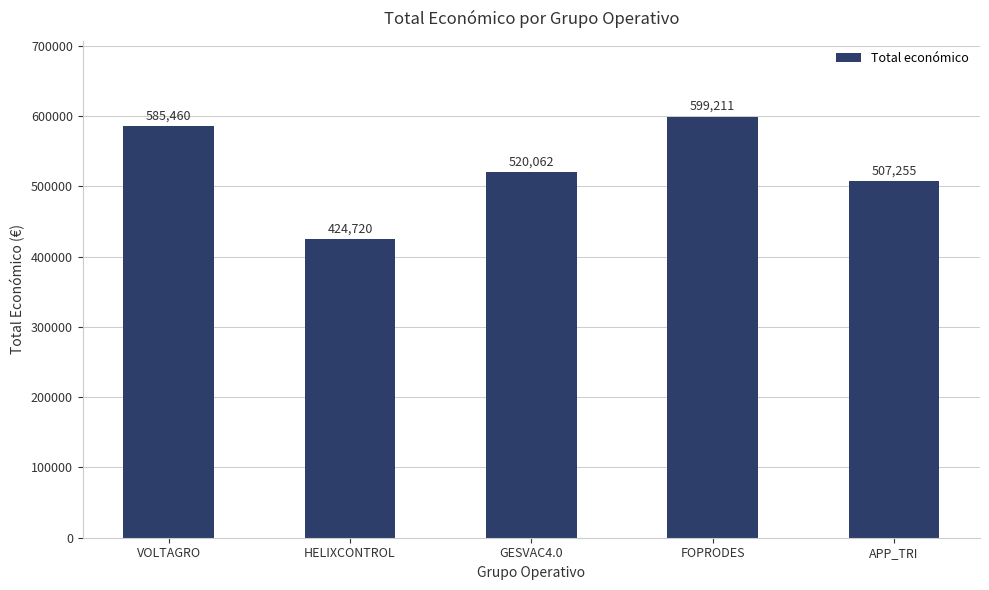

Are the bars horizontal?

No